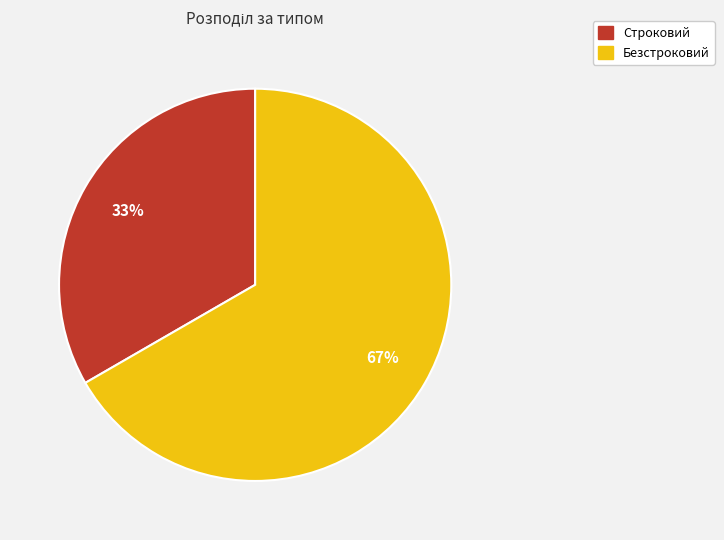

Between Строковий and Безстроковий, which is larger?

Безстроковий